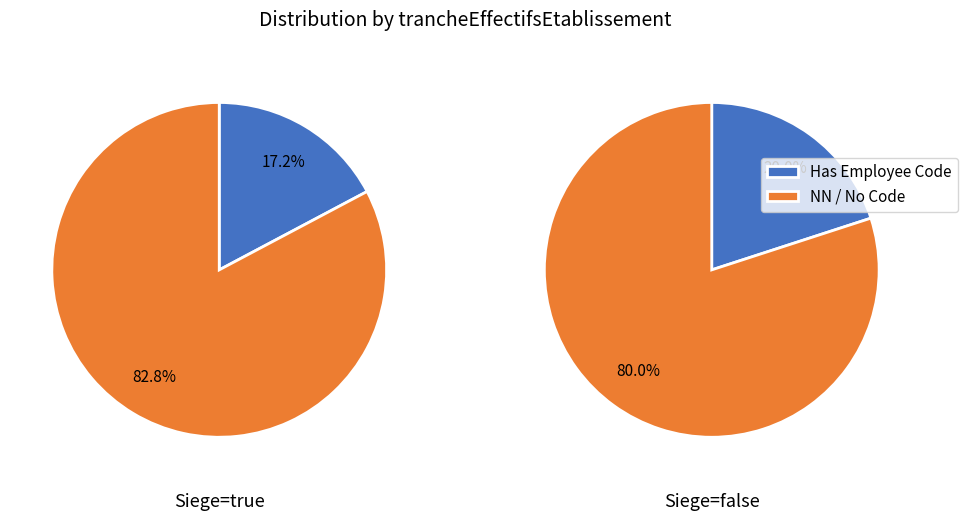

Do other and NN together represent more than half of the pie?

Yes